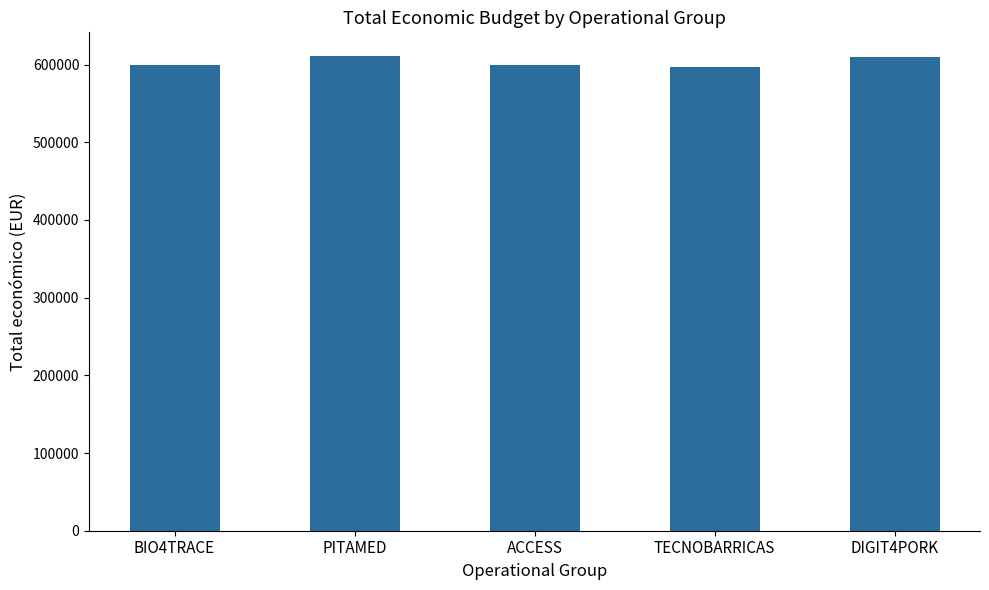

What is the difference between the maximum and second lowest values?

11627